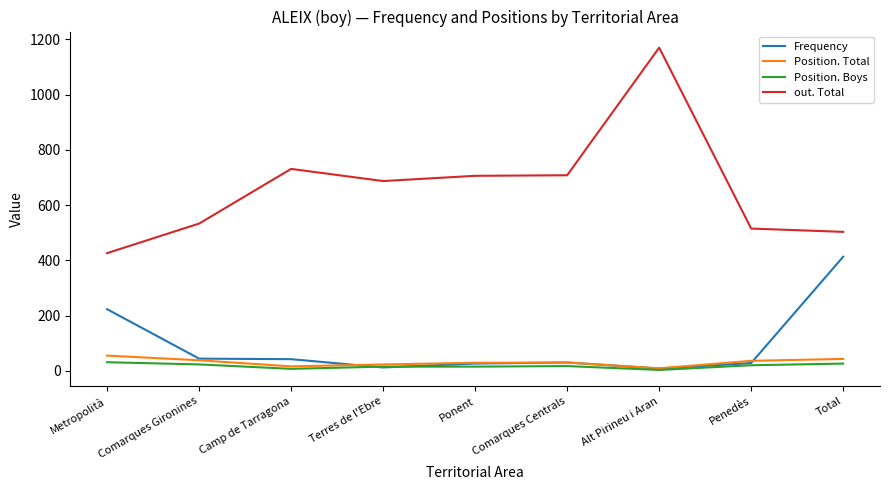

How many values in the Position. Boys series are below 17?

4